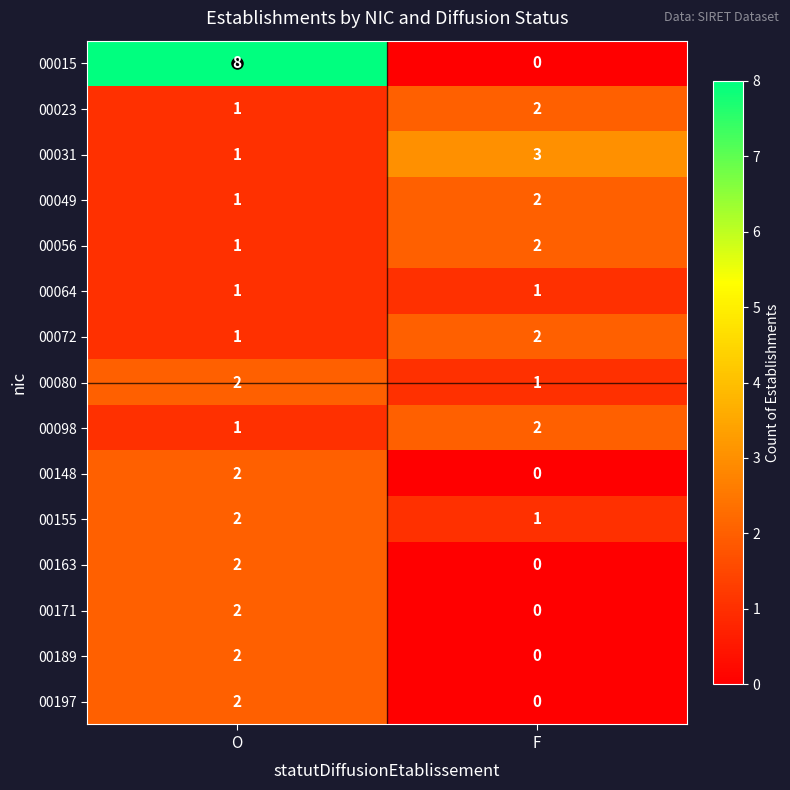

True or false: 00072 has a value of 1 at O.

True